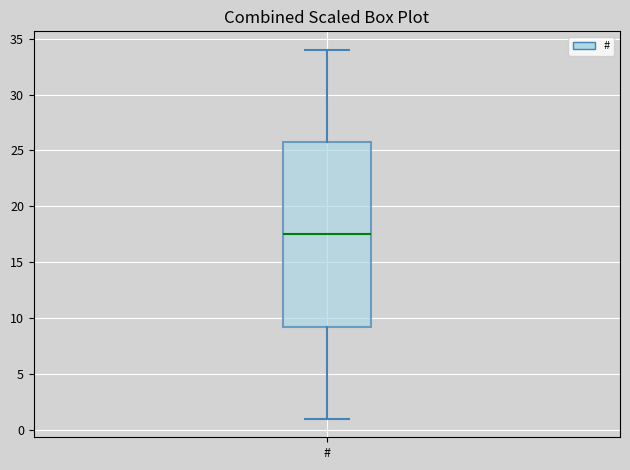

Read this box plot against the y-axis: the position of the median line, the range covered by the box, and the ends of both whiskers. The values are not printed on the chart, so give them approximately, as read against the axis.

median 17.5, box 9.5 to 26.0, whiskers 1.0 to 34.0